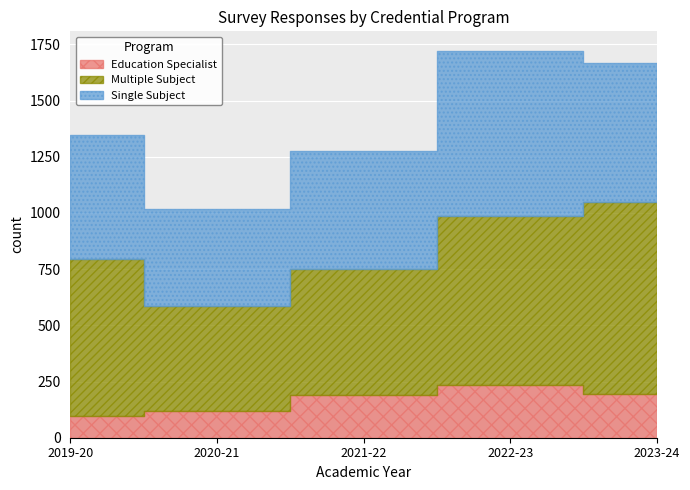

True or false: Multiple Subject and Single Subject intersect in this chart.

False